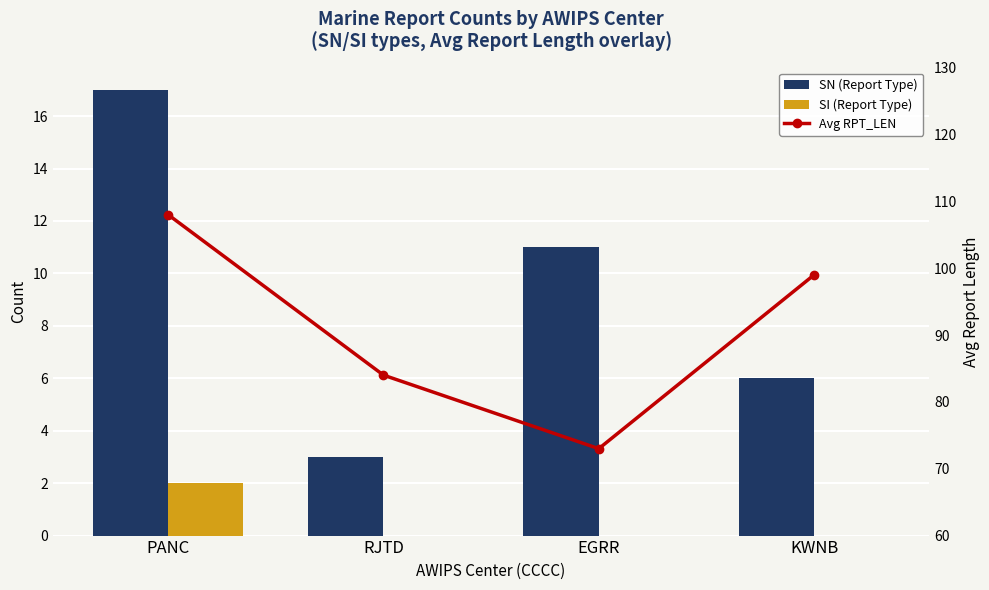

Is it true that SN (Report Type) equals 24 at PANC?

False